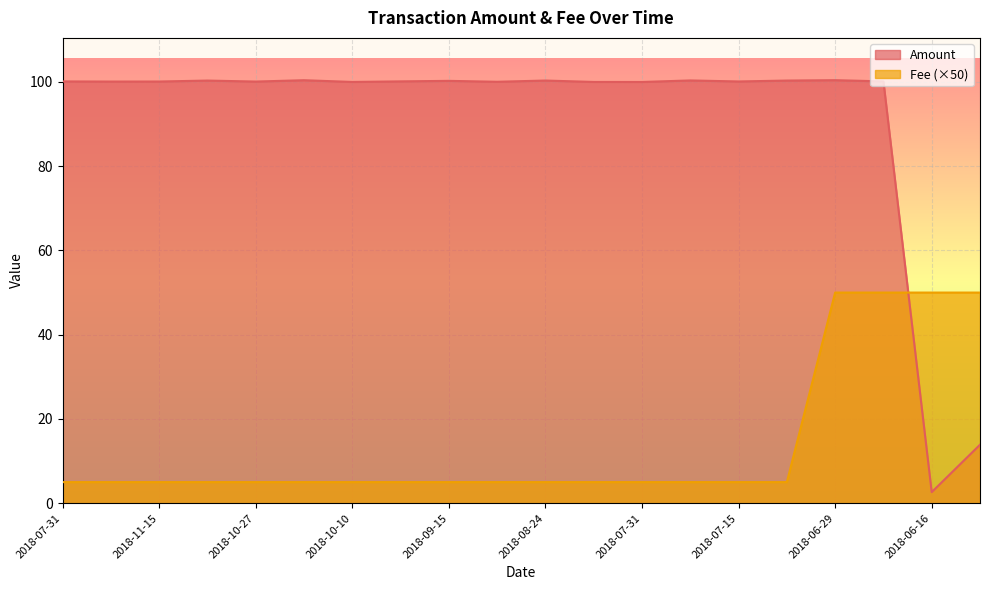

List the series in order of their peak value, lowest first.

Fee (×50), Amount